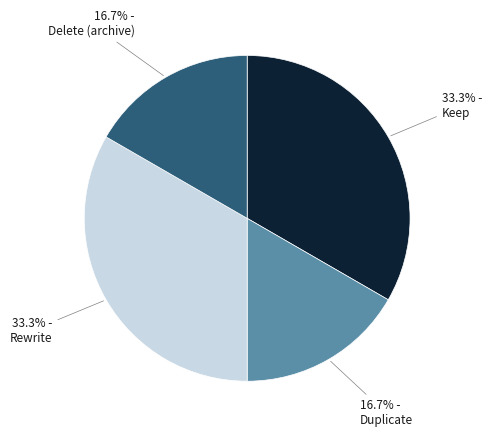

Does any single category account for the majority?

No